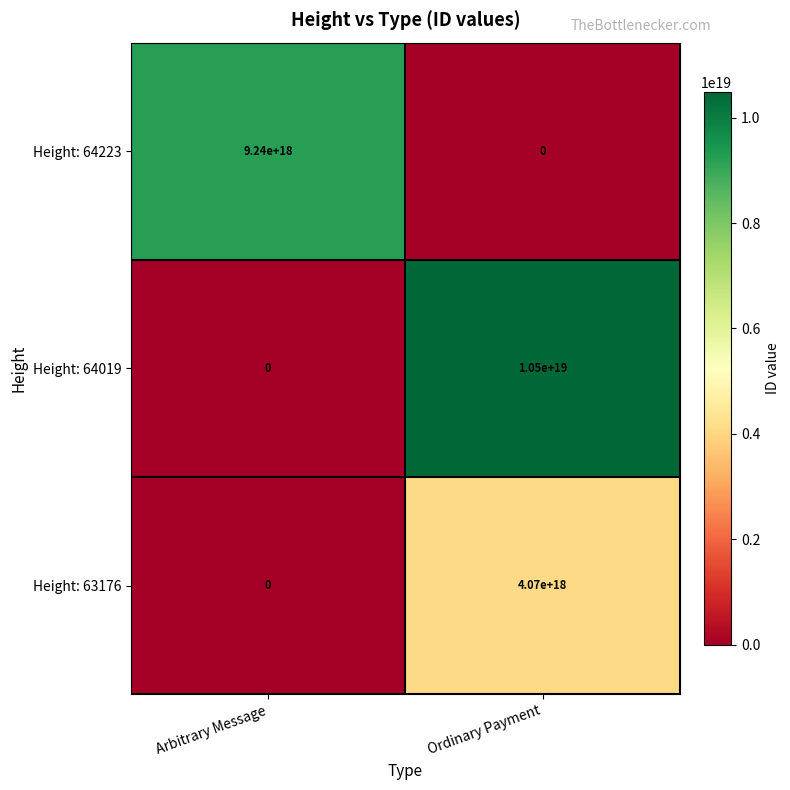

Between Arbitrary Message and Ordinary Payment, which series saw the biggest shift?

Height: 64019